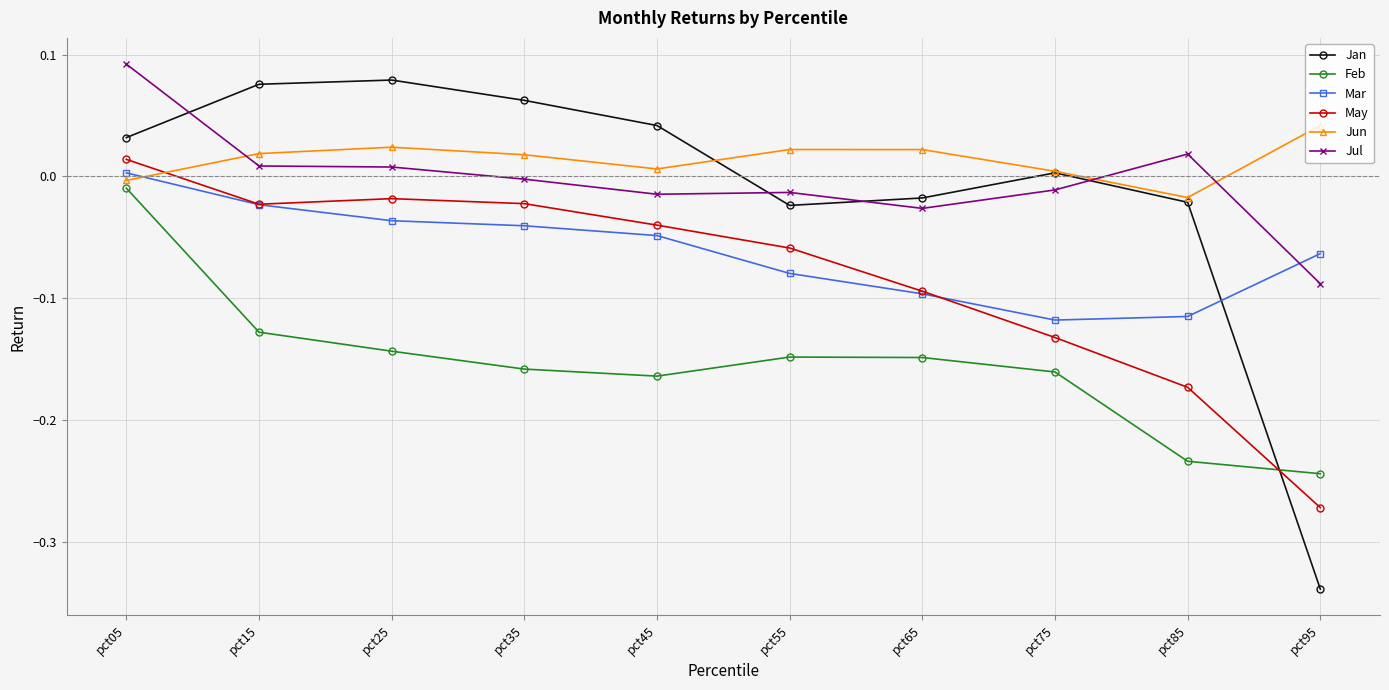

True or false: Jun has more than 1 points higher than both neighbors.

True